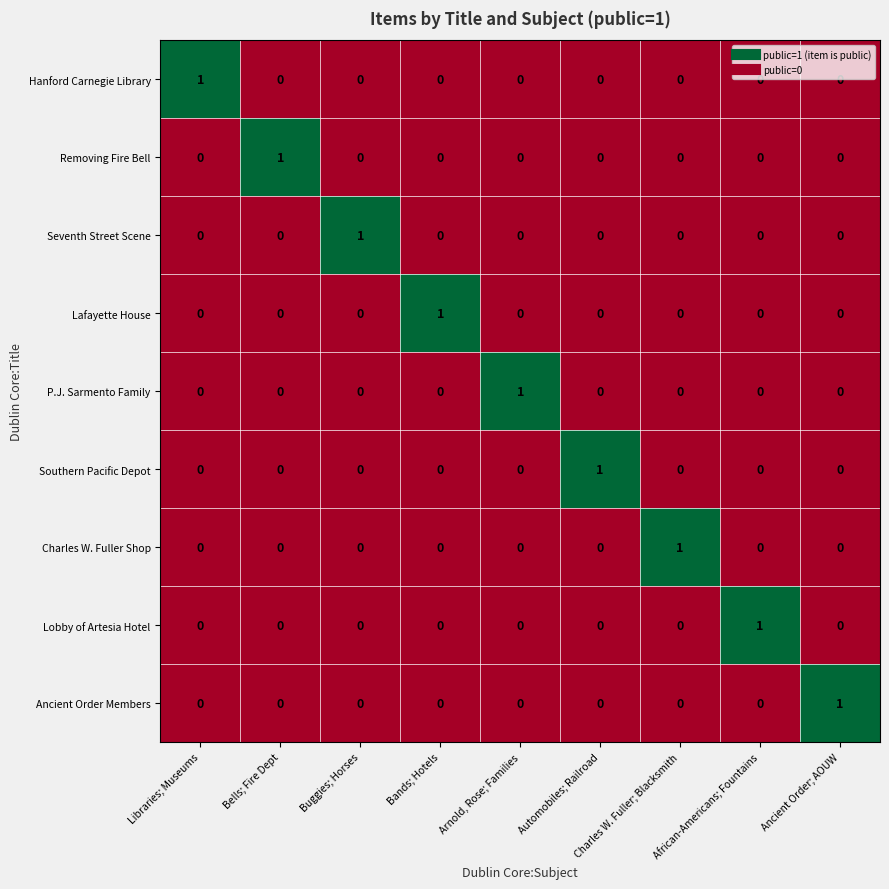

Count the number of categories in the chart.

9